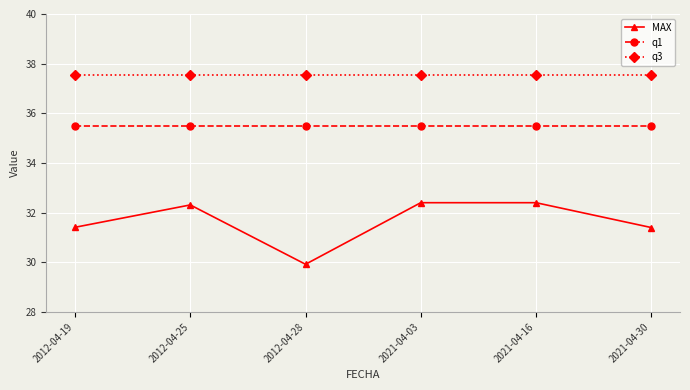

What is the sum of the q1 values at 2021-04-30 and 2012-04-25?

71.0